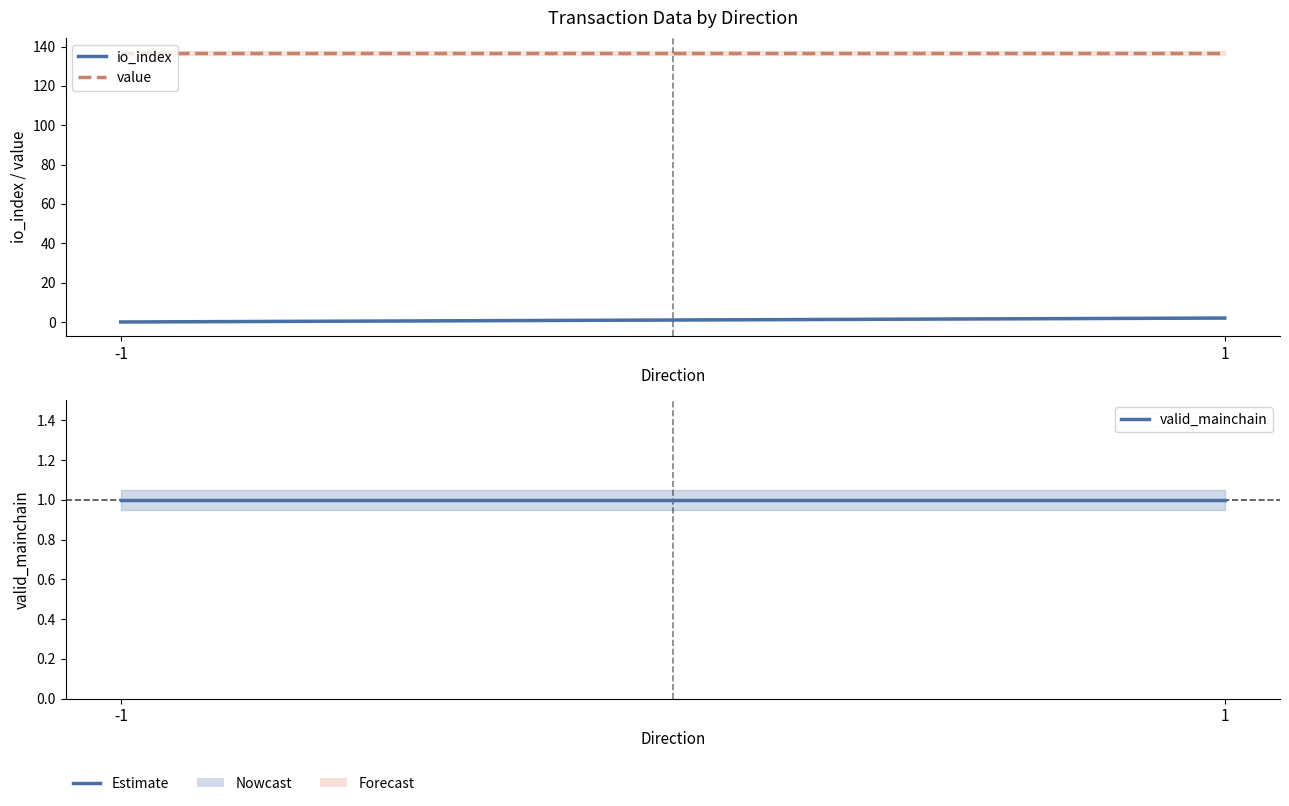

Reading left to right, list all the values displayed in this chart.

io_index: -1=0.0	1=2.0
value: -1=136.6	1=136.6
valid_mainchain: -1=1.0	1=1.0